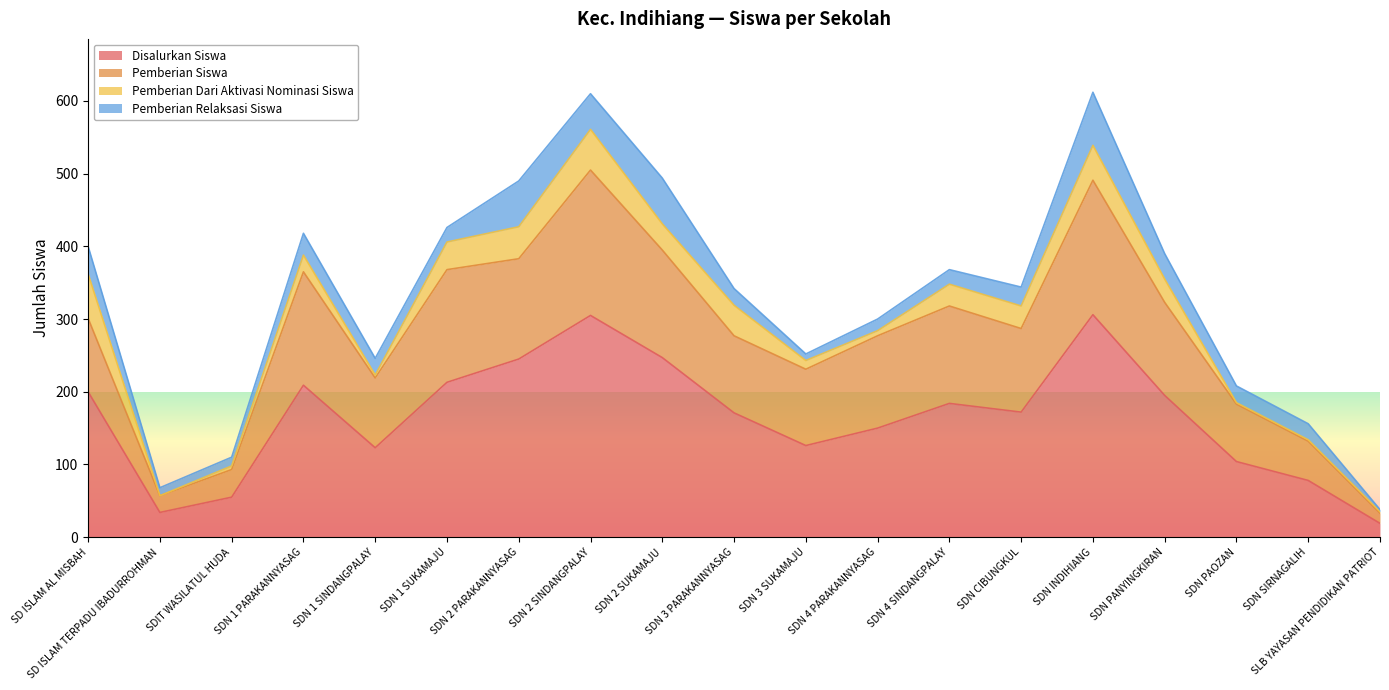

What is the total value across all series at SDN 3 PARAKANNYASAG?

342